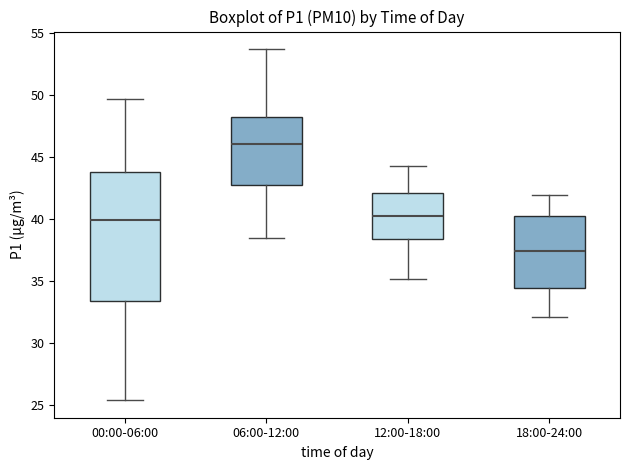

Which box's median line is the highest?

06:00-12:00